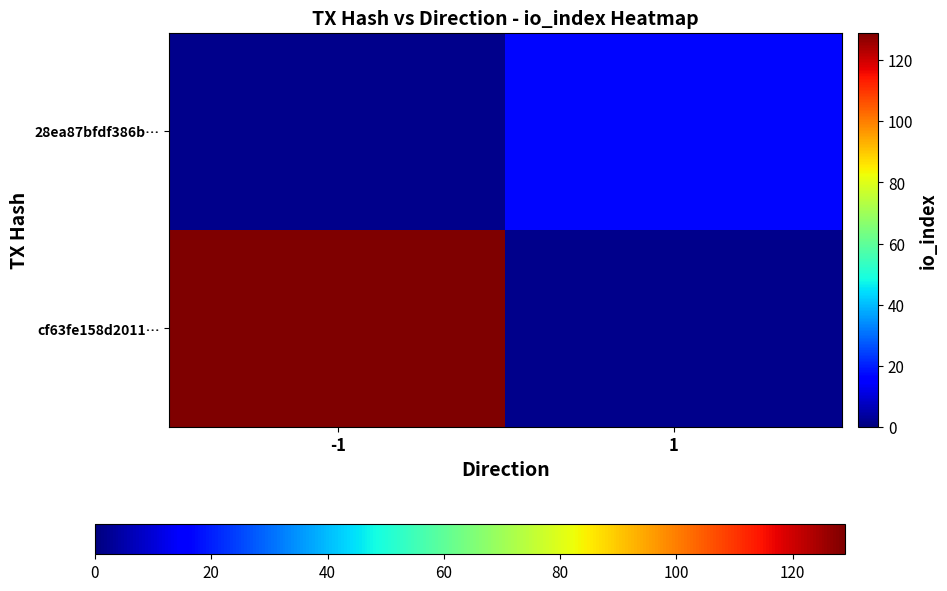

Is it true that 28ea87bfdf386b… equals 17.0 at 1?

True